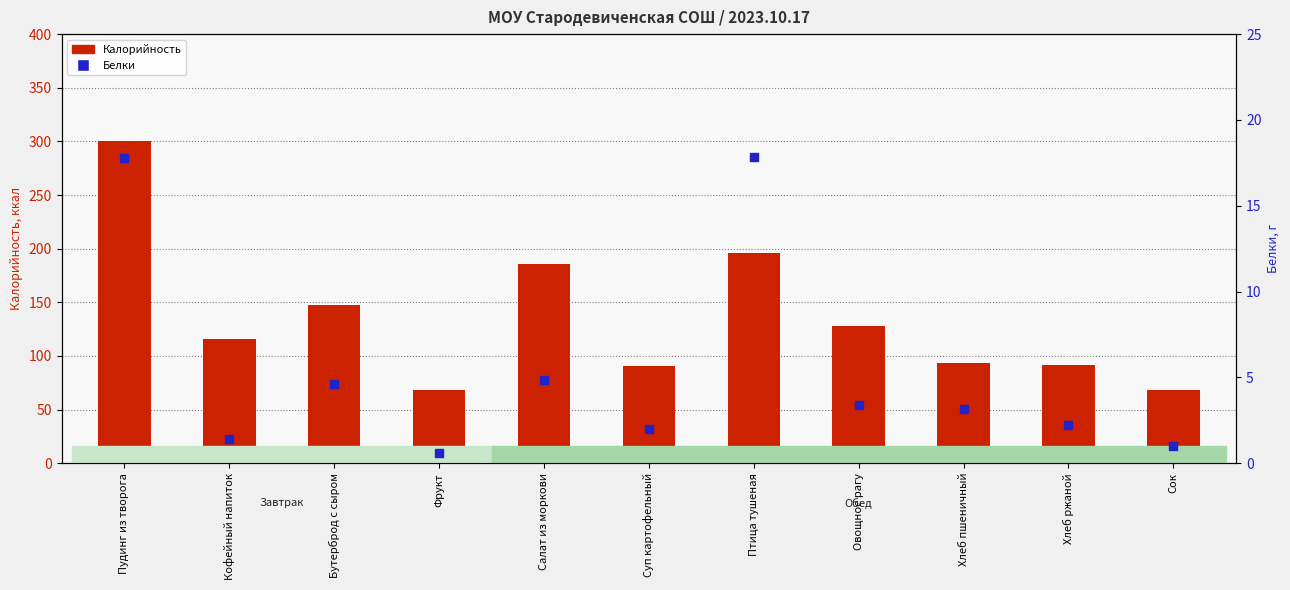

Which series has the largest total across all categories?

Калорийность